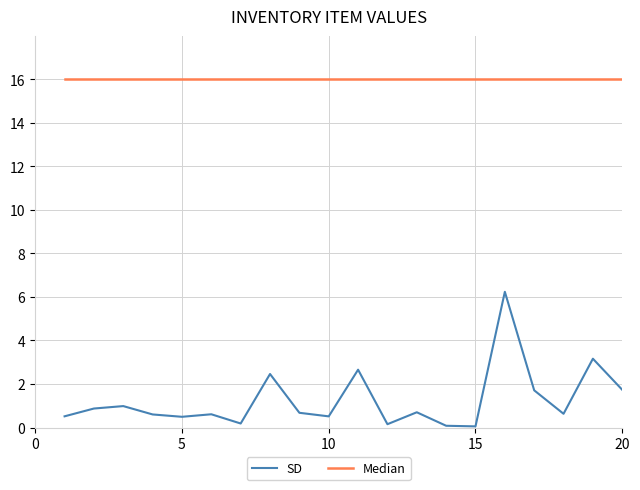

Rank the series by their maximum value, from highest to lowest.

Median, SD